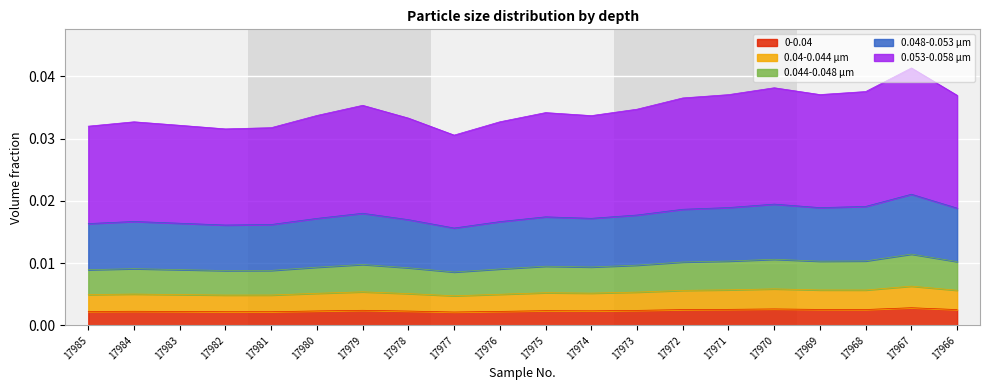

Which label corresponds to the smallest value in the chart?

17977